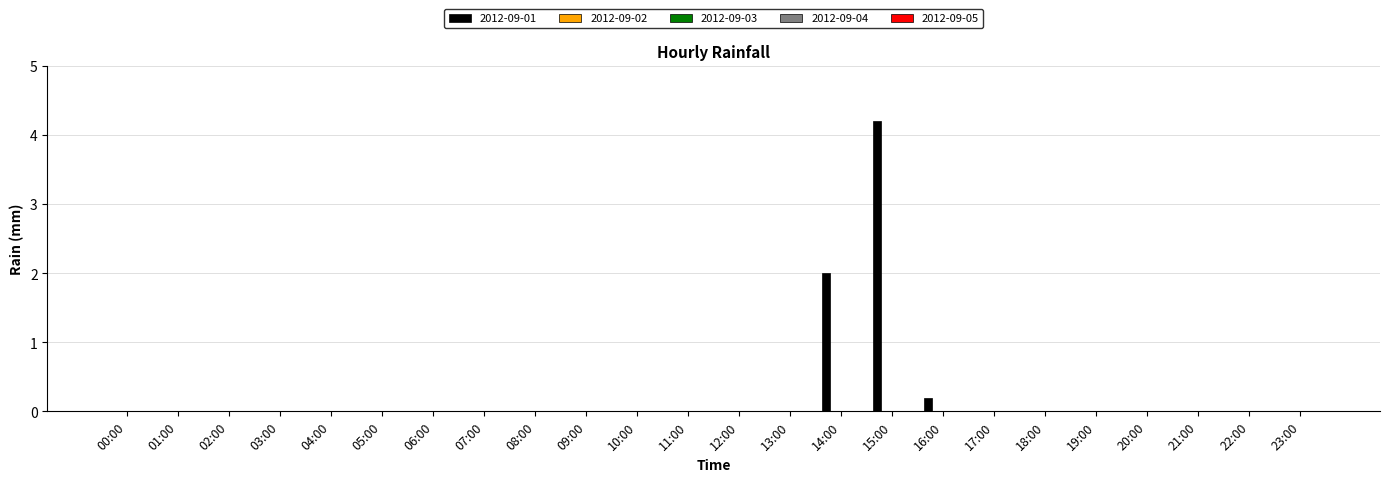

What is the maximum value shown in the chart?

4.2